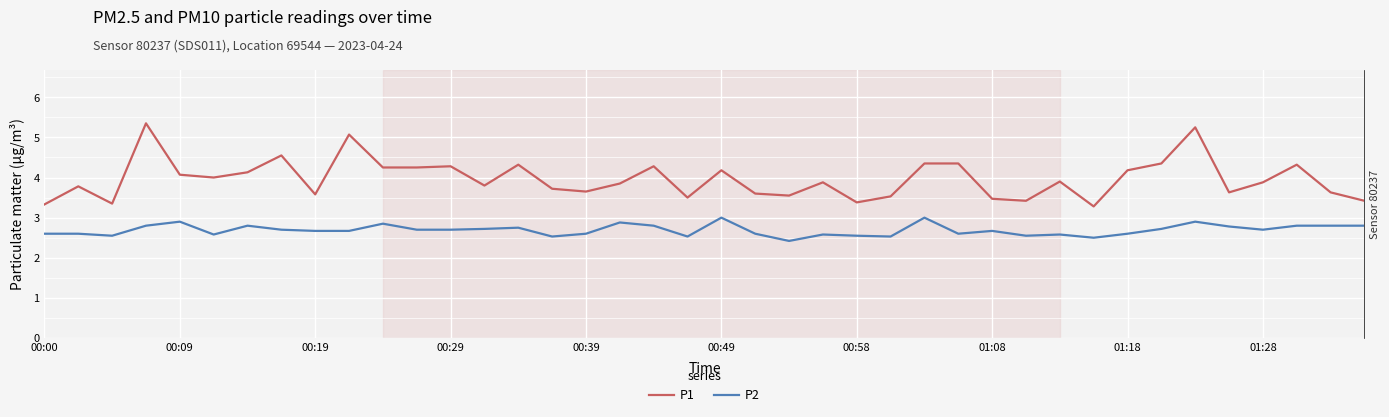

True or false: P2 and P1 intersect in this chart.

False